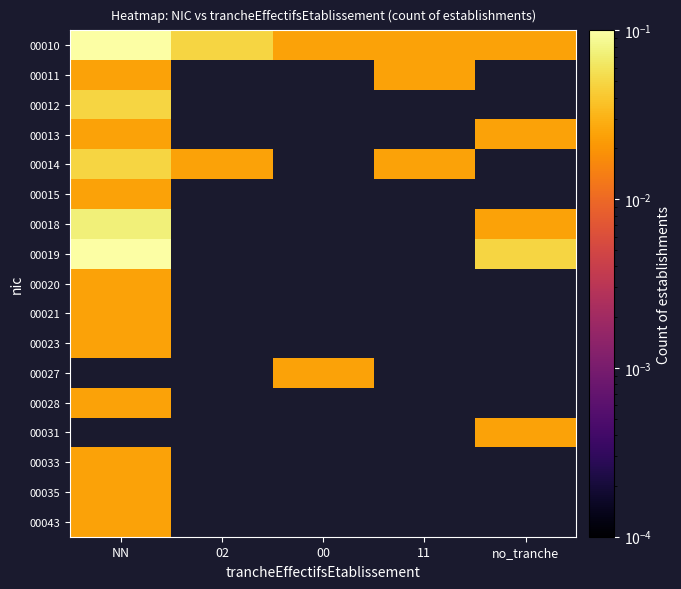

Is the value of 00028 at 11 greater than the value of 00035 at NN?

No